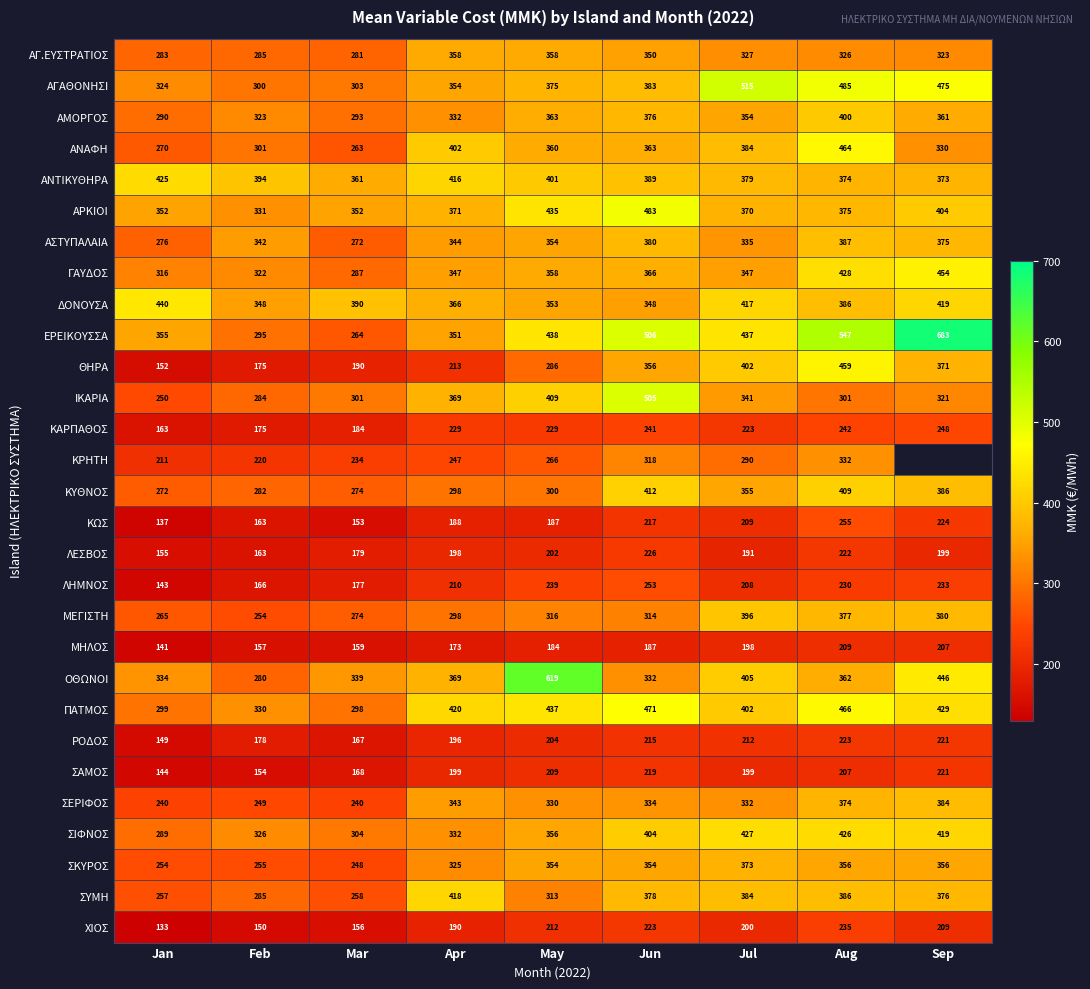

How many distinct data groups are displayed?

29